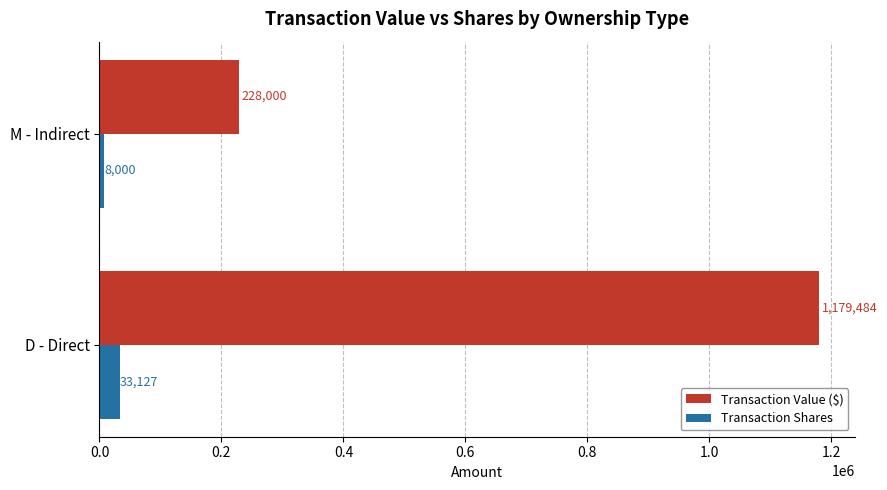

Count the Transaction Value ($) values in the range 228000 to 1179484.

2